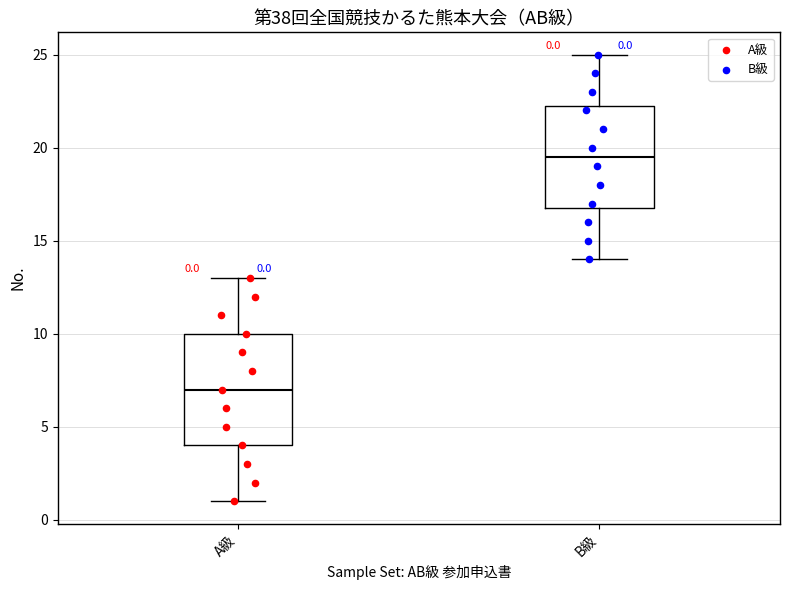

Comparing the boxes themselves (not the whiskers), which one is the tallest?

A級